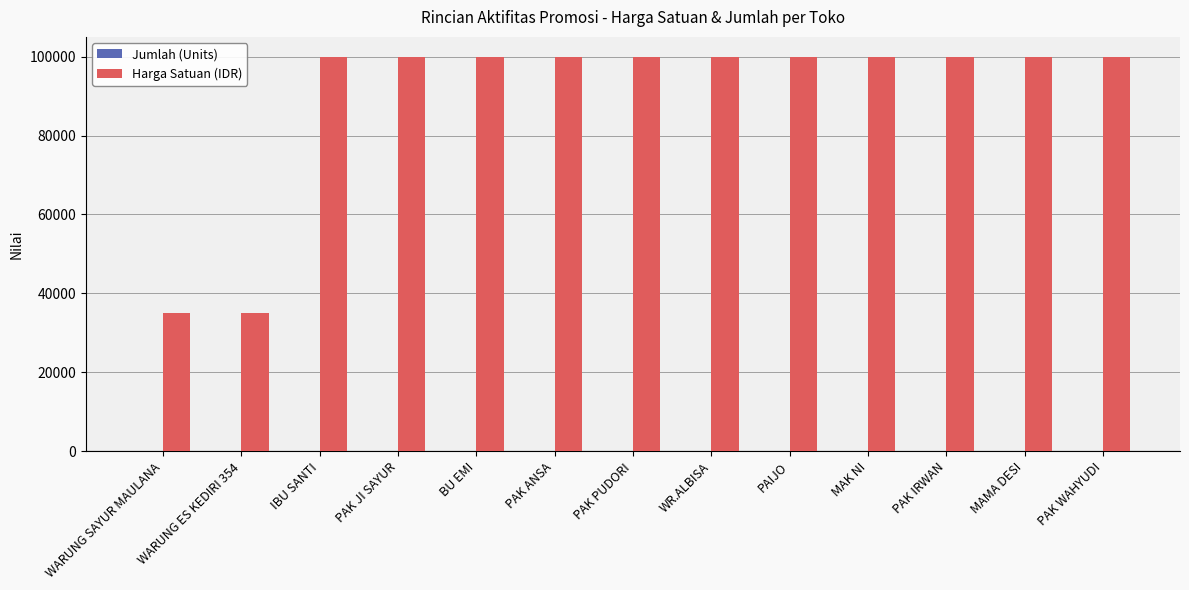

Are the bars horizontal?

No